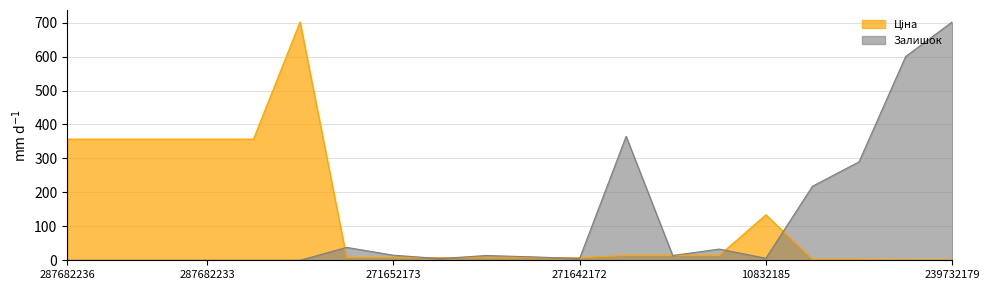

What is the sum of the Ціна values at 249092174 and 287682236?

371.1